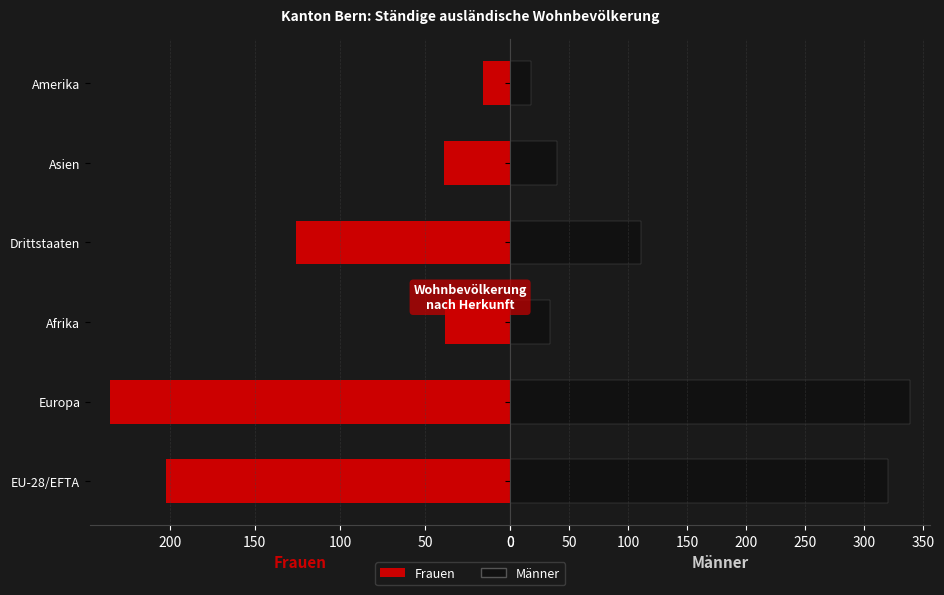

At Afrika, list the series in order from smallest to largest.

Männer, Frauen